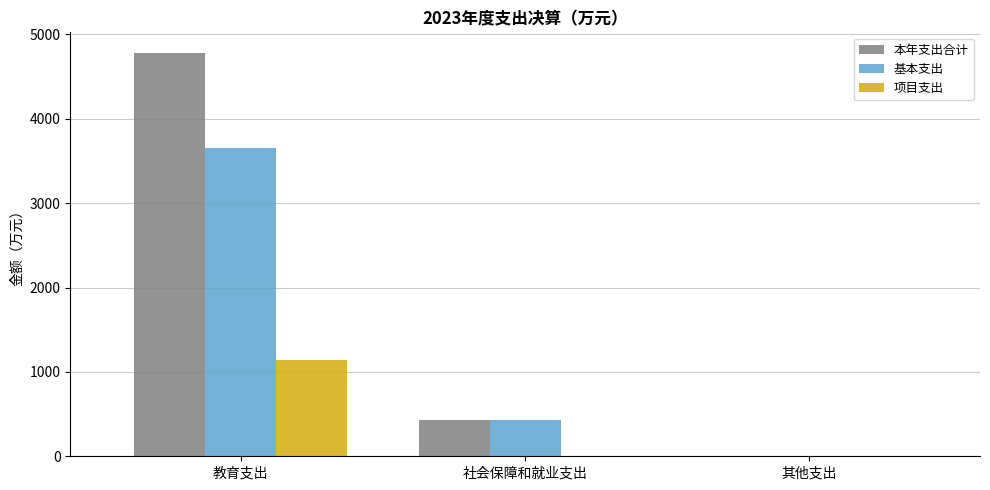

What value does the 项目支出 series have at 其他支出?

1.5